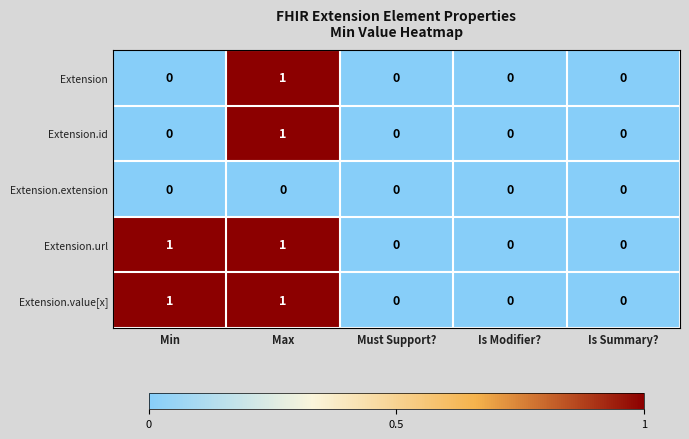

Is the value of Extension.value[x] at Min greater than the value of Extension.id at Is Summary??

Yes